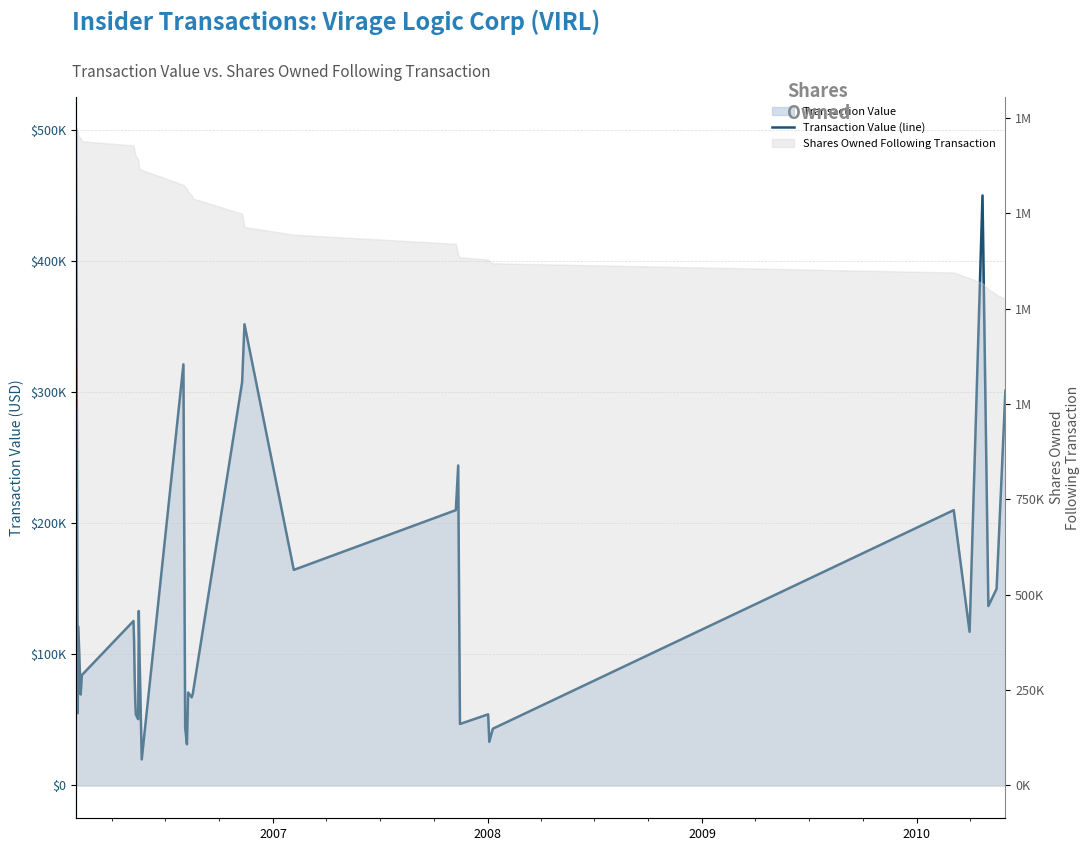

Reading left to right, list all the values displayed in this chart.

500082	55128	121174	69398	84178	125477	109831	81847	63872	54115	51352	50596	133093	105993	19866	321189	44000	31435	70984	67232	70020	307568	351780	164434	210000	244069	46914	54271	33327	43304	210000	117201	450000	136887	150000	301104